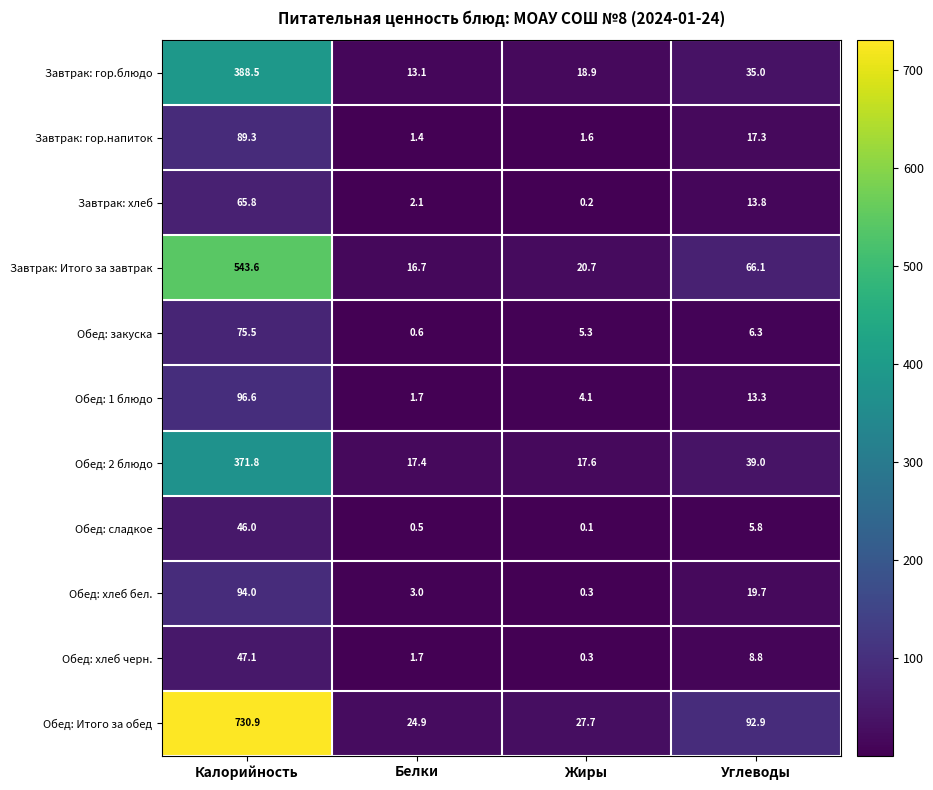

What is the approximate value of Обед: закуска at Углеводы?

6.3